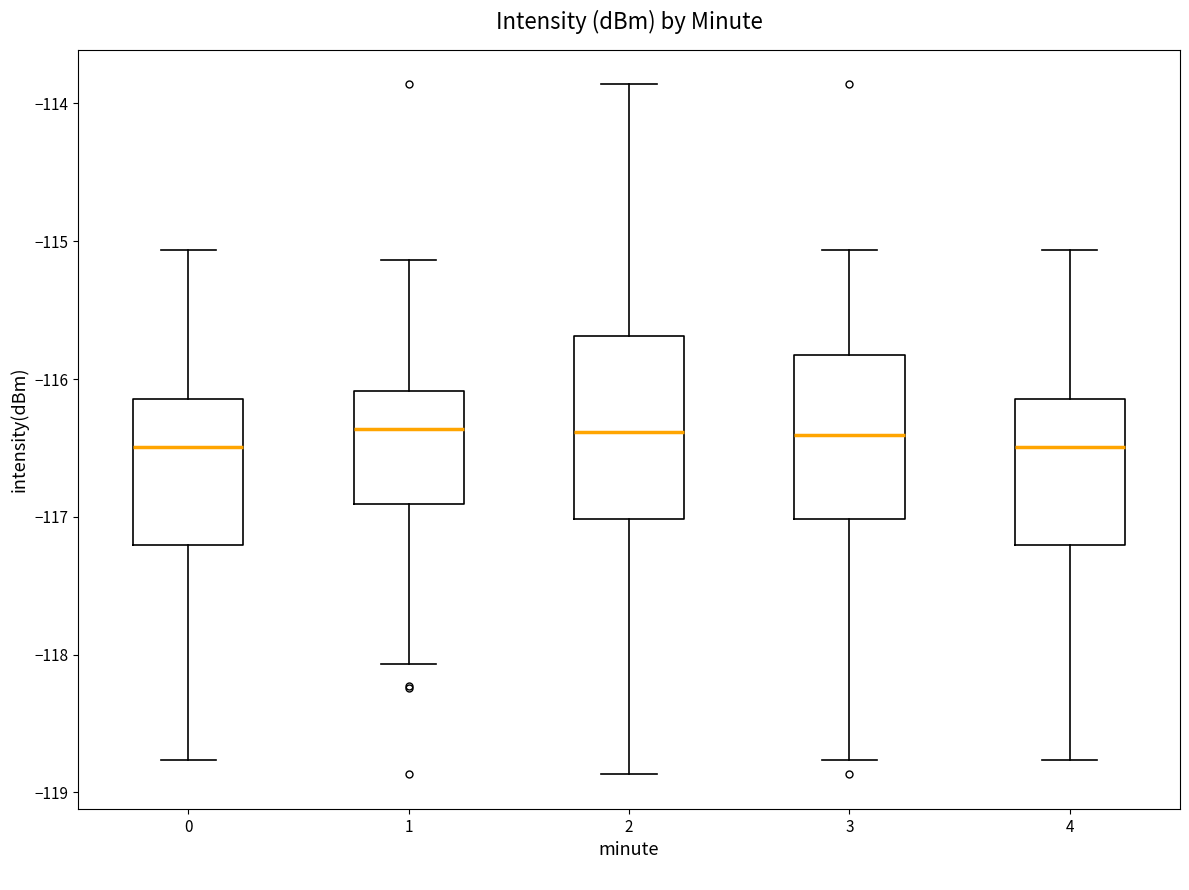

Reading left to right, transcribe this box plot: for each box, give where its median line is, the range the box spans, and where its two whiskers end, as read against the y-axis. The values are not printed on the chart, so give them approximately, as read against the axis.

0: median -116.5, box -117.2 to -116.1, whiskers -118.8 to -115.1
1: median -116.4, box -116.9 to -116.1, whiskers -118.1 to -115.1
2: median -116.4, box -117.0 to -115.7, whiskers -118.9 to -113.9
3: median -116.4, box -117.0 to -115.8, whiskers -118.8 to -115.1
4: median -116.5, box -117.2 to -116.1, whiskers -118.8 to -115.1